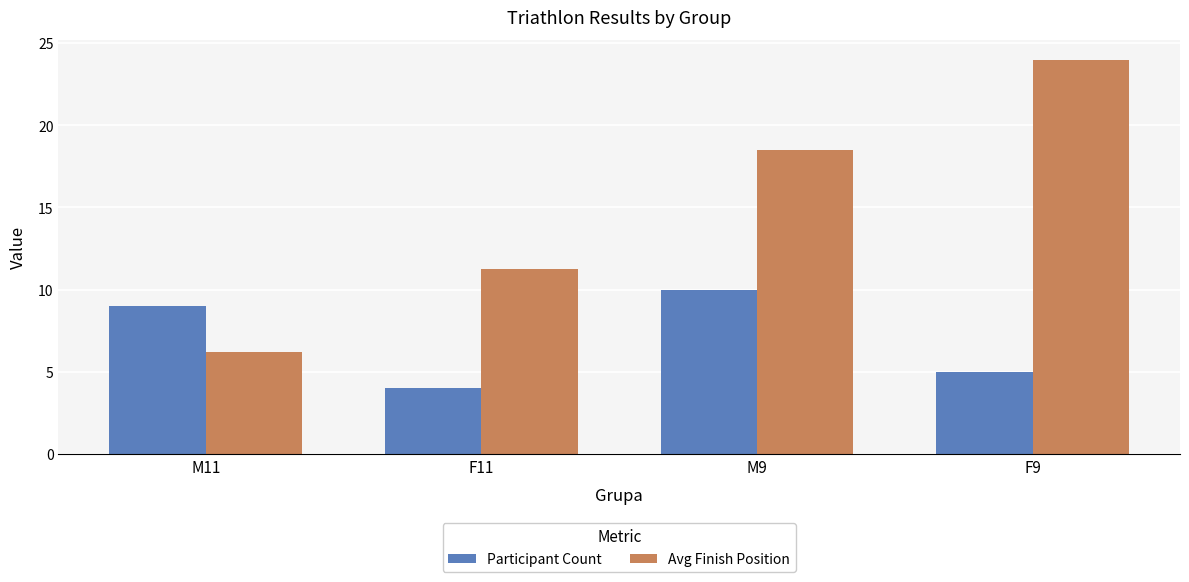

Between M9 and F9, which series saw the biggest shift?

Avg Finish Position